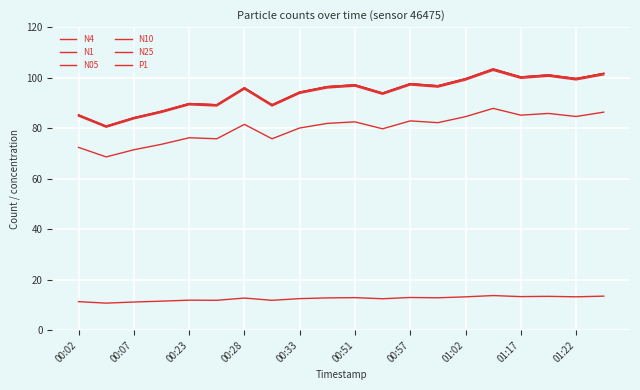

How many lines are shown in the chart?

6